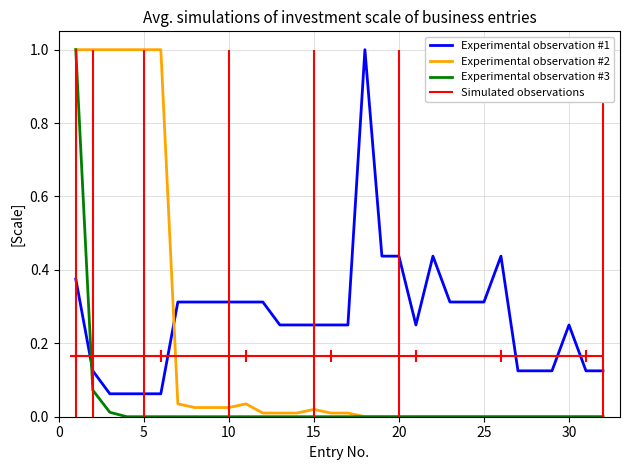

What is the maximum value for Experimental observation #3?

1.0